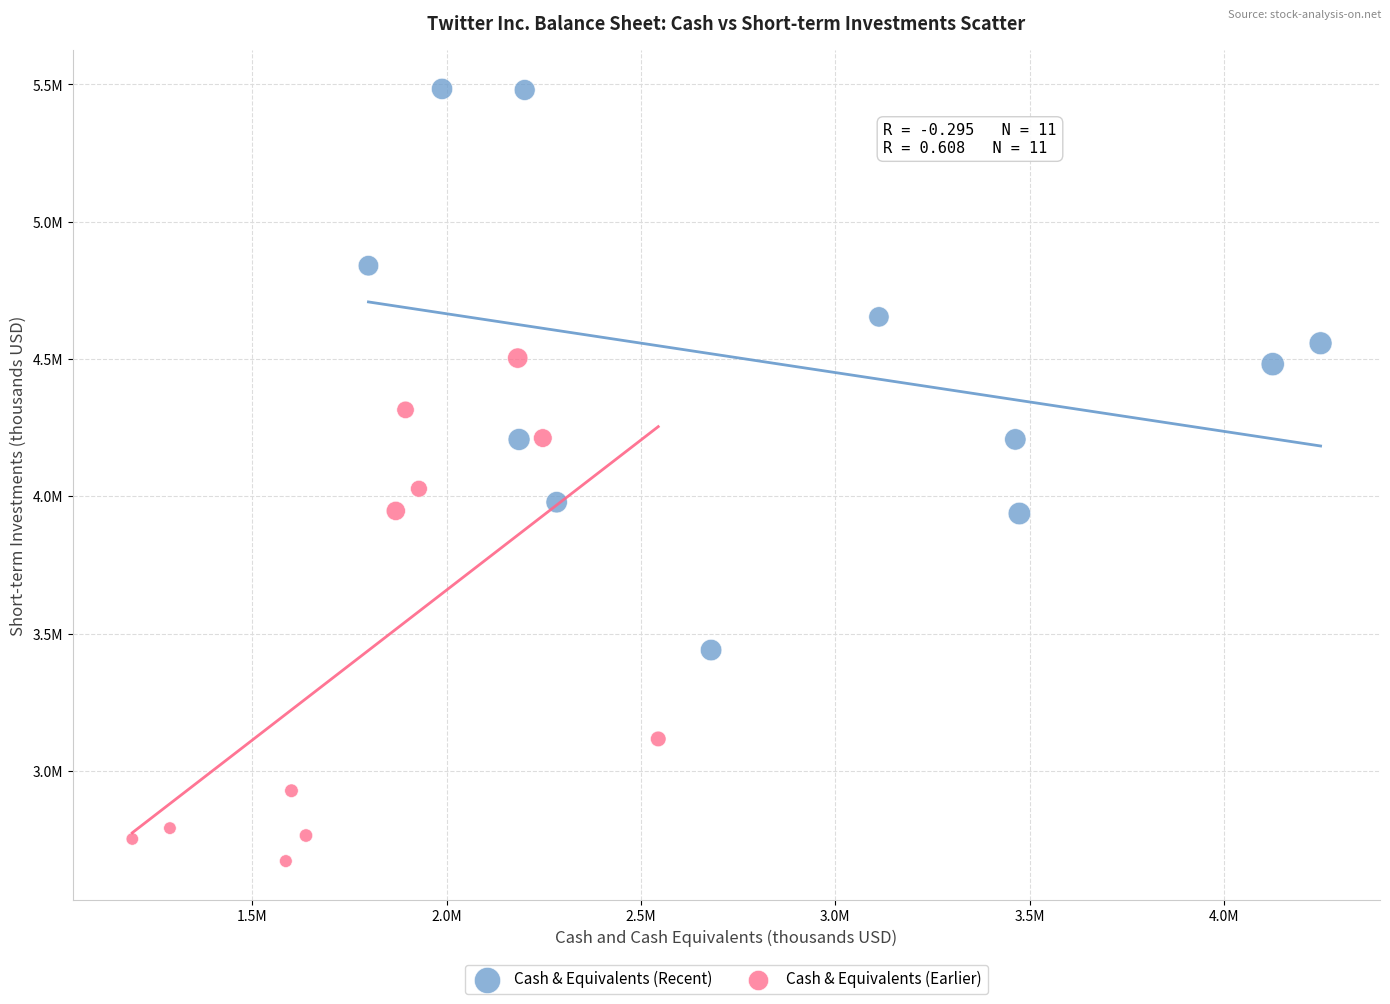

What are all the series names shown in the legend?

Cash & Equivalents (Recent), Cash & Equivalents (Earlier)